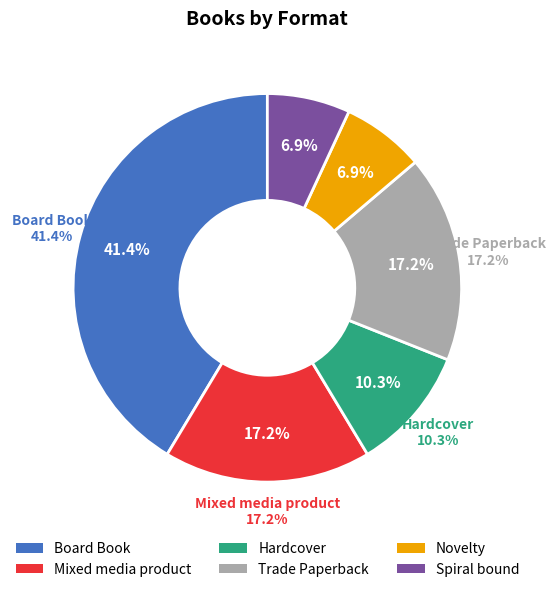

How many slices are in this pie chart?

6